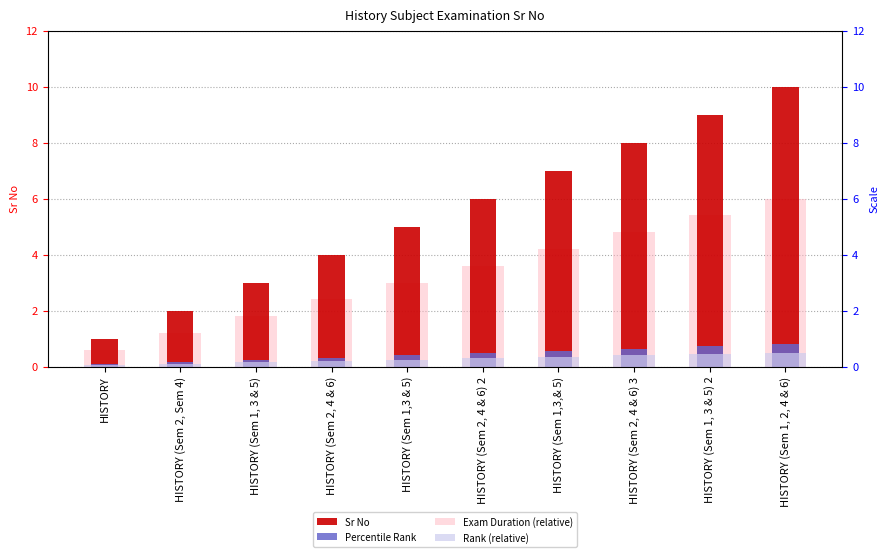

True or false: Rank (relative) has a value of 0.0 at HISTORY (Sem 2, Sem 4).

False